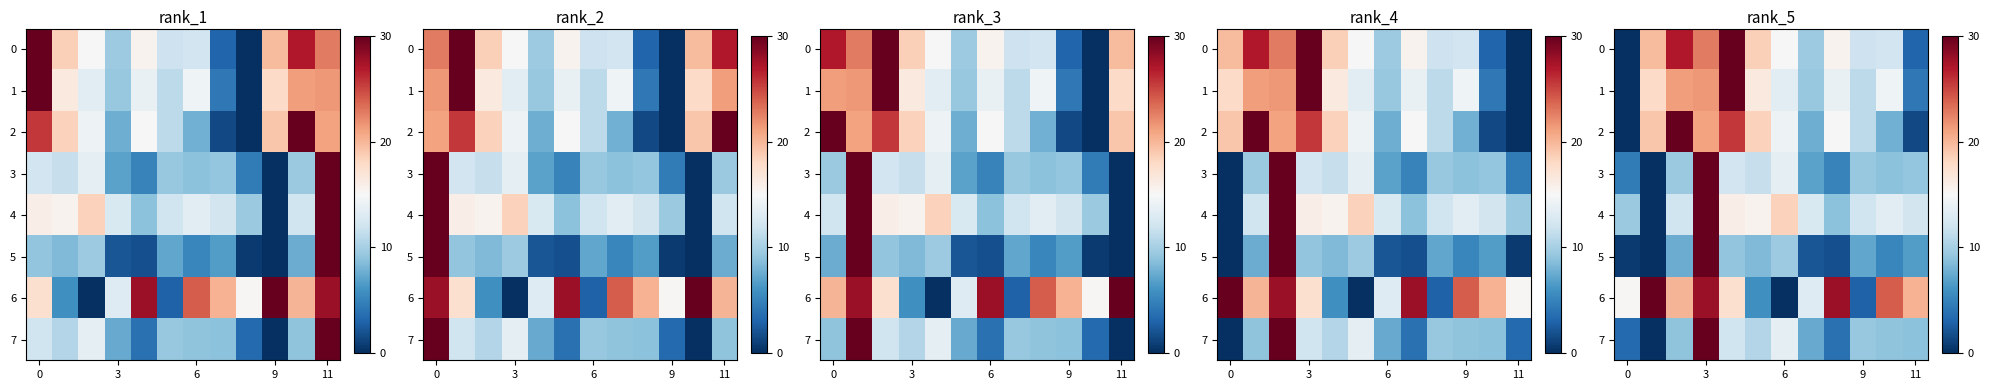

The value of 4 at 9 is 20.2. True or false?

False